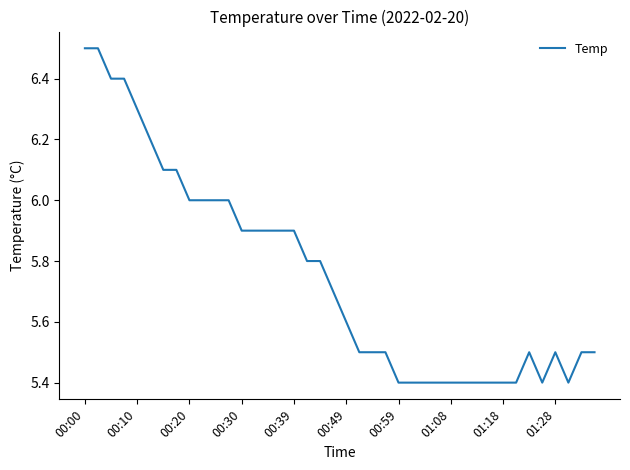

What is the difference between the maximum and minimum values?

1.1